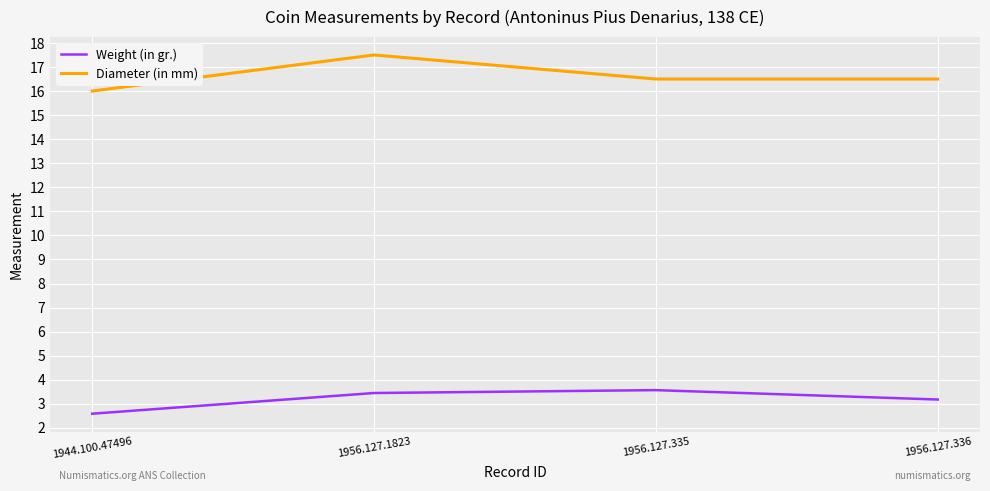

What position from the right is 1944.100.47496?

4